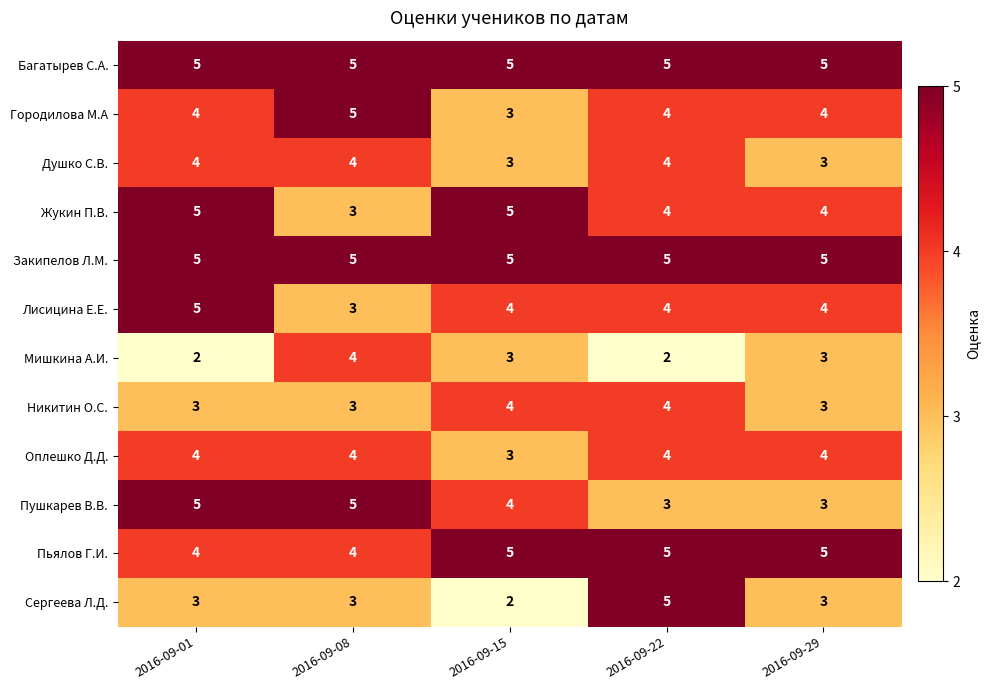

The value of Душко С.В. at 2016-09-08 is 4. True or false?

True